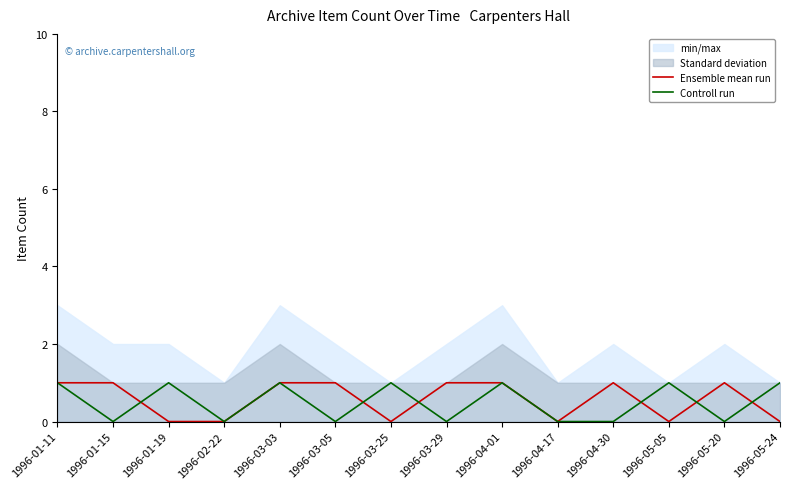

Does the chart have visible grid lines?

No